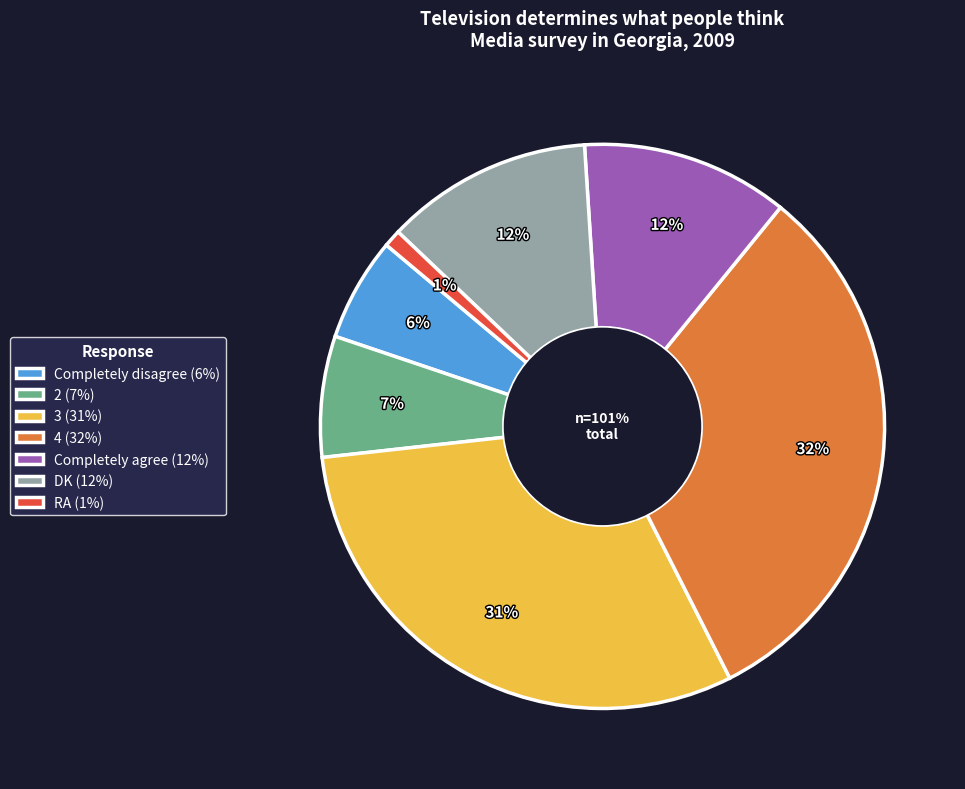

Is it true that 2 is 21% of the pie?

False